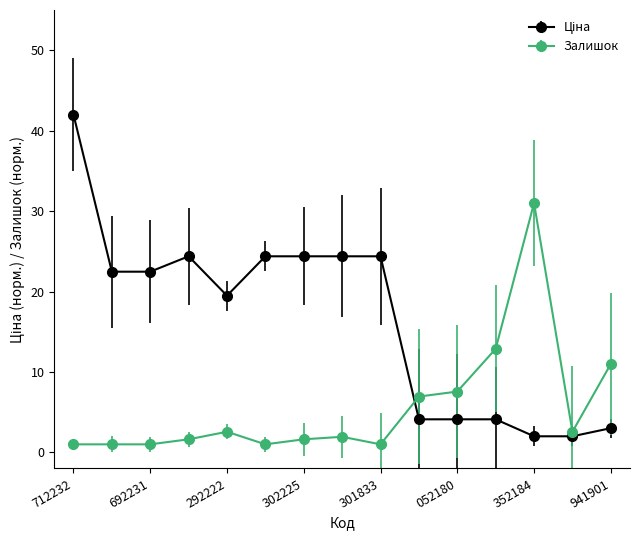

True or false: Залишок has more than 0 points higher than both neighbors.

True